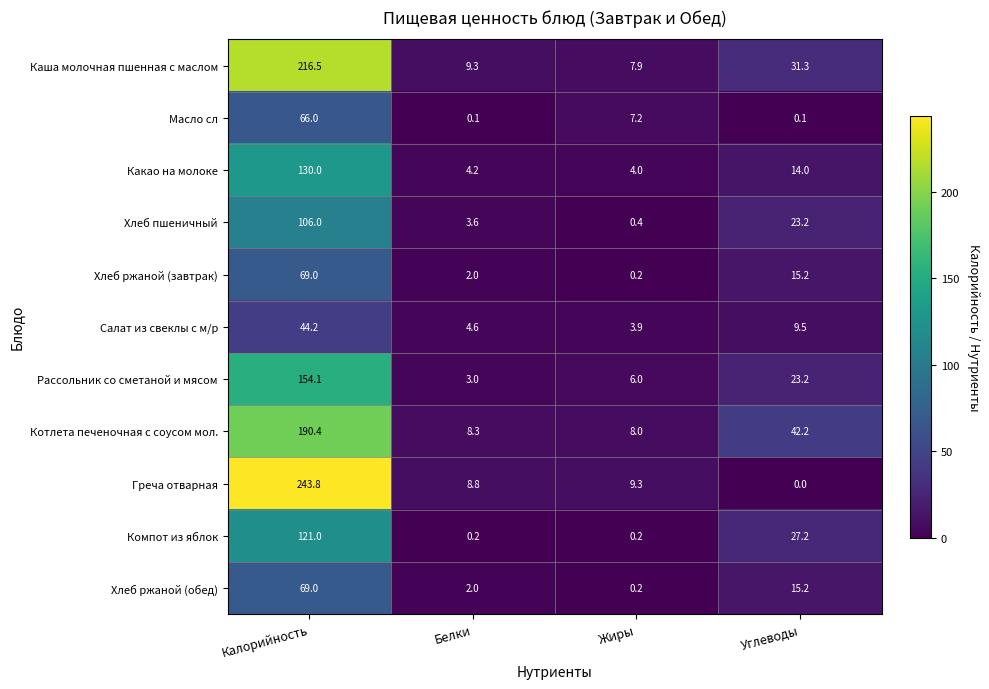

What is the average value of the Хлеб пшеничный series?

33.3